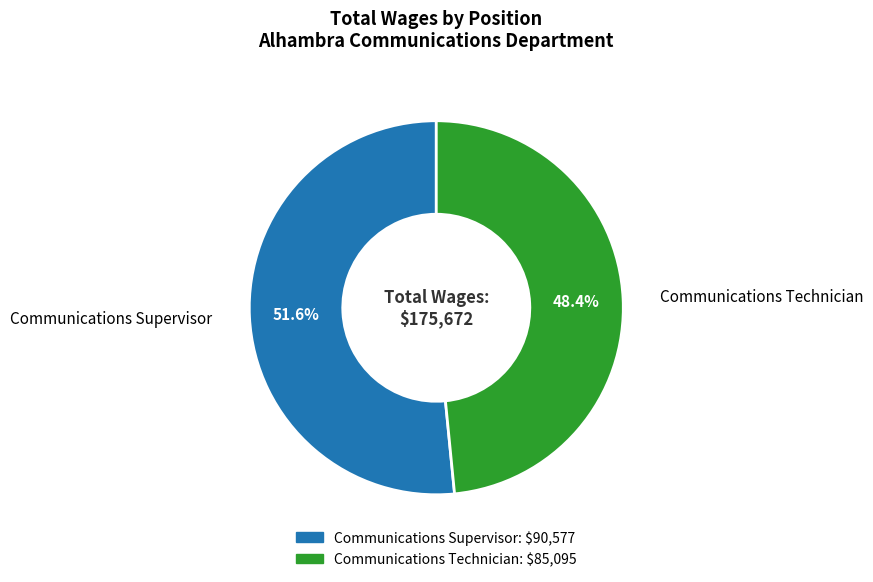

Is it true that Communications Supervisor is 52% of the pie?

True